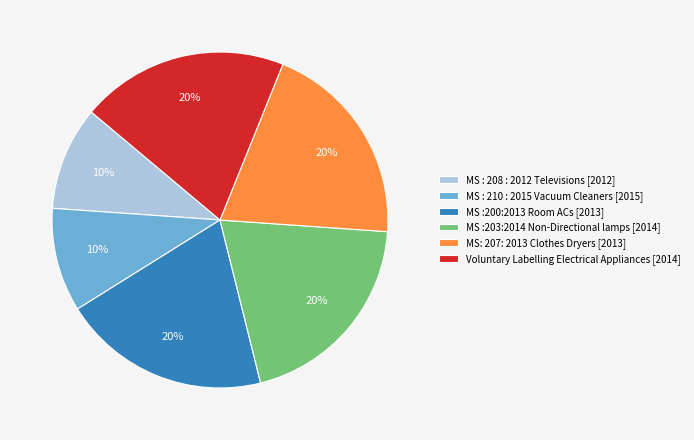

Is there a majority slice in this chart?

No